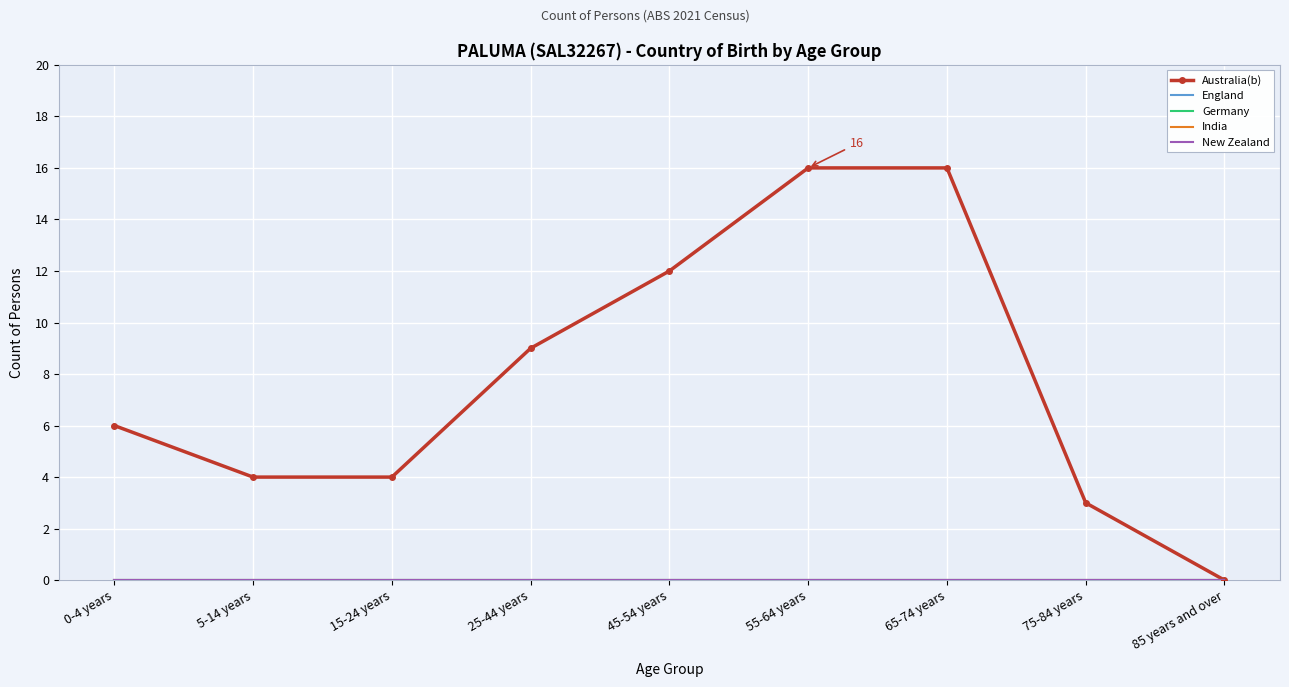

How many lines are shown in the chart?

5